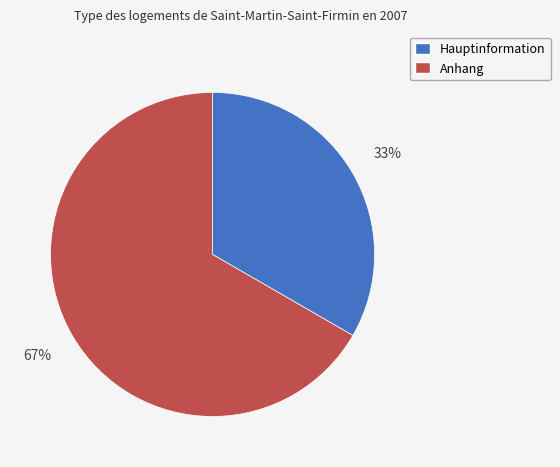

Do Anhang and Hauptinformation together represent more than half of the pie?

Yes